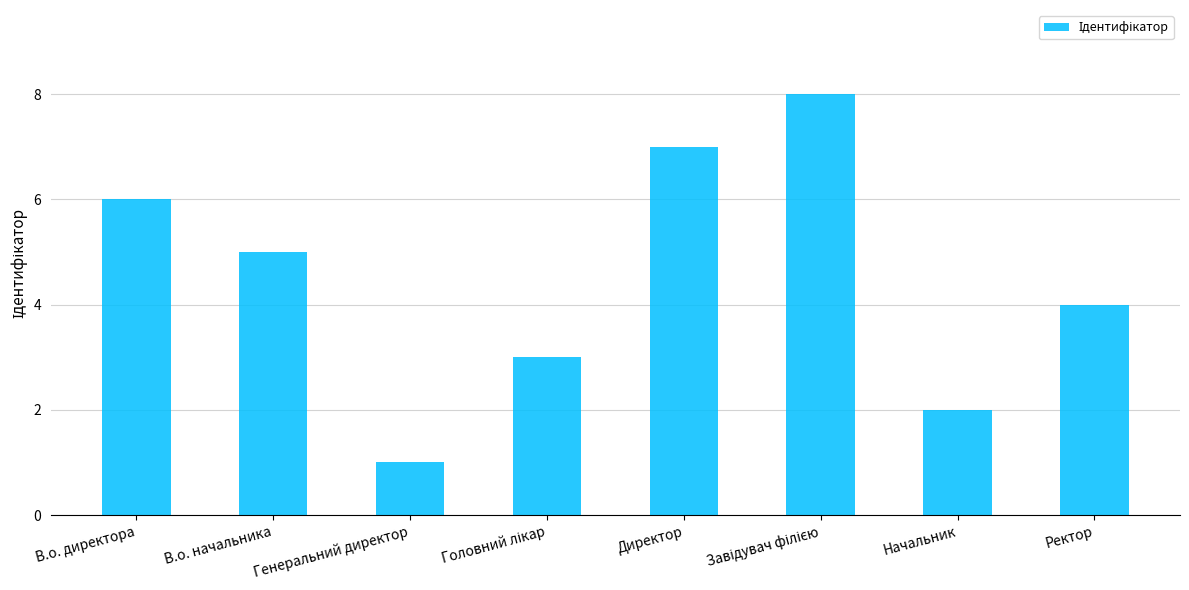

How many values are below 5?

4